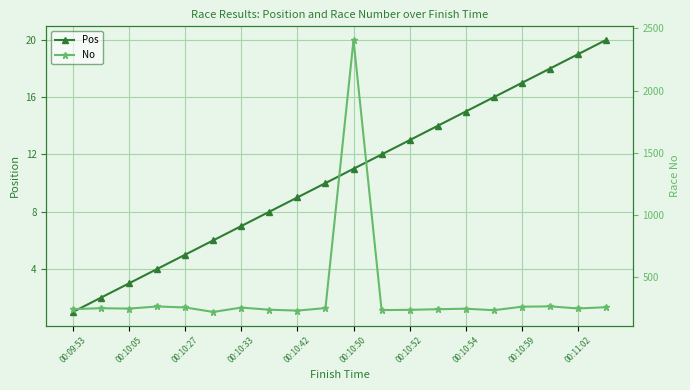

Read the No value at 15.

236